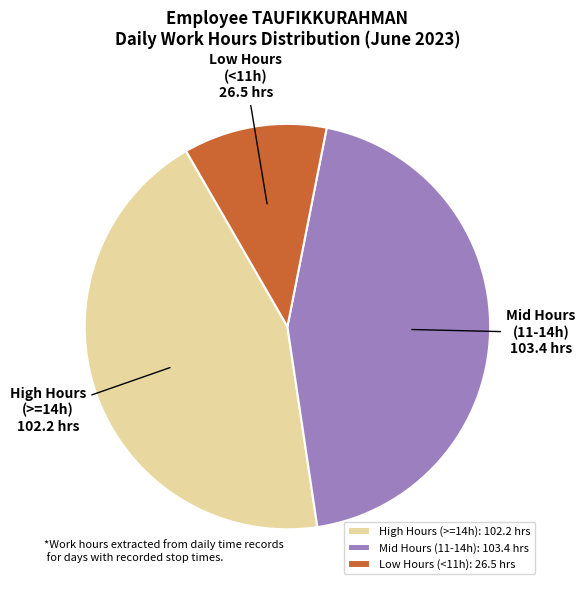

Rank the categories by value from highest to lowest.

Mid Hours (11-14h): 103.4 hrs, High Hours (>=14h): 102.2 hrs, Low Hours (<11h): 26.5 hrs